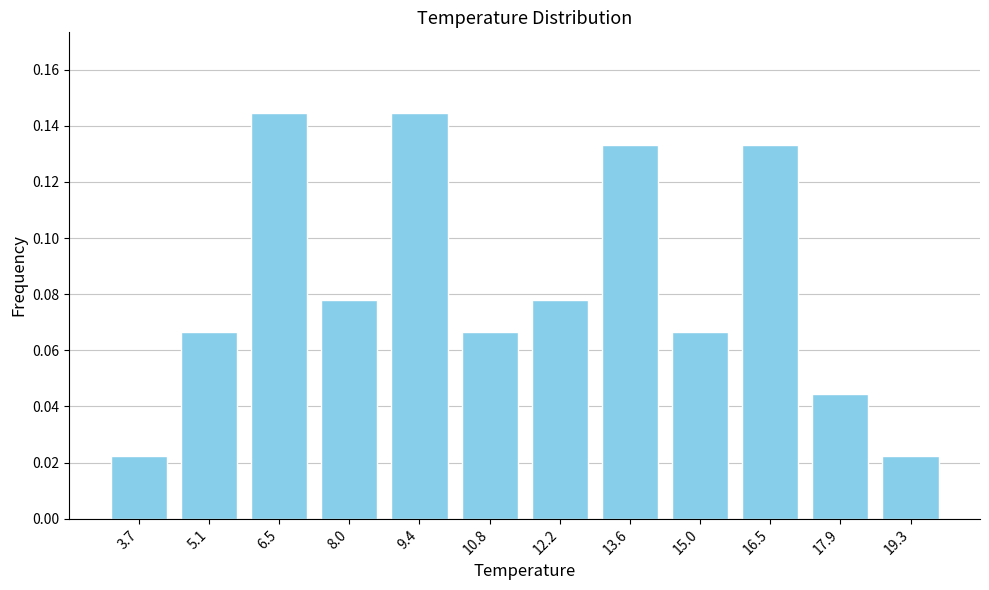

What is the label of the 7th bar from the right?

10.8